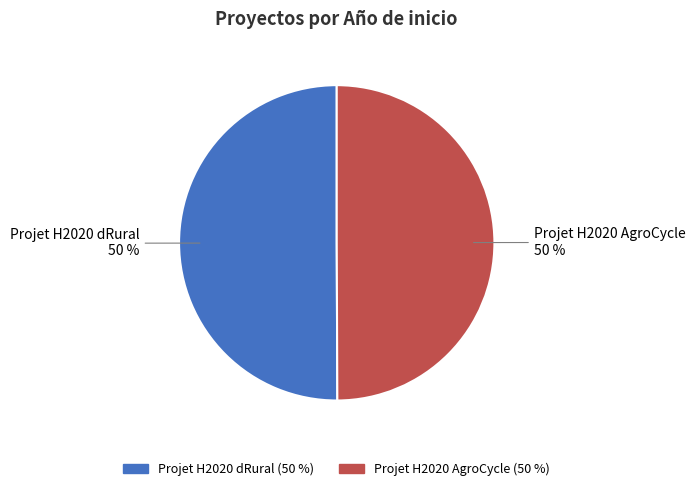

Approximately how many times larger is the value at Projet H2020 AgroCycle compared to Projet H2020 dRural?

1.0